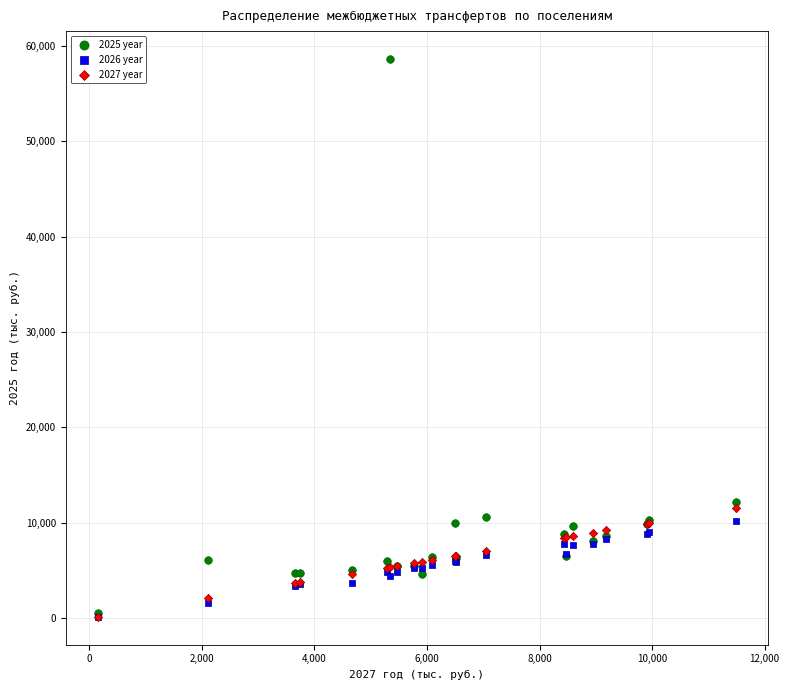

Across all series, what Y value is closest to 29379?

12160.0